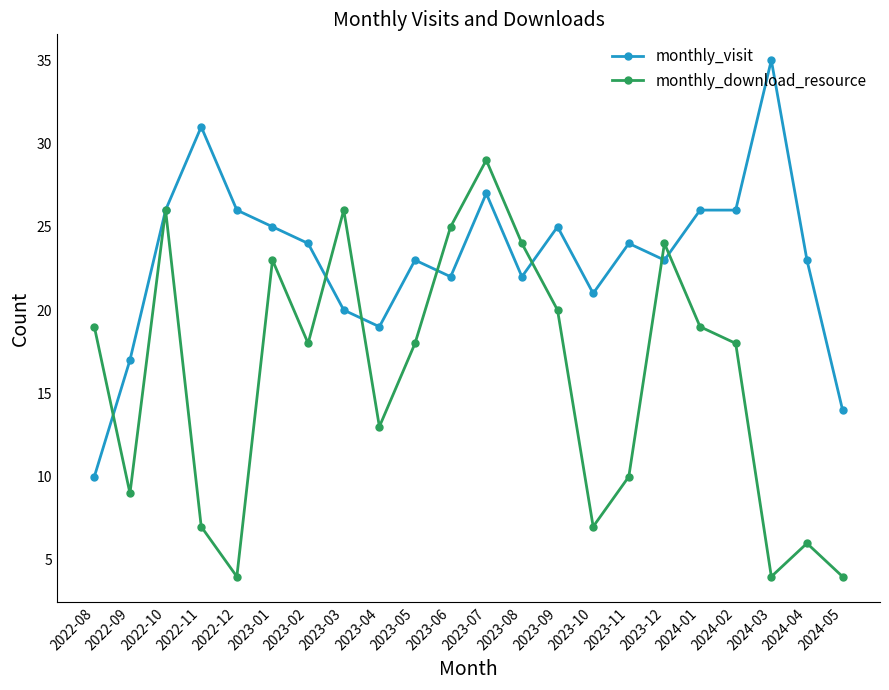

How many interior local peaks does the monthly_download_resource series have?

6